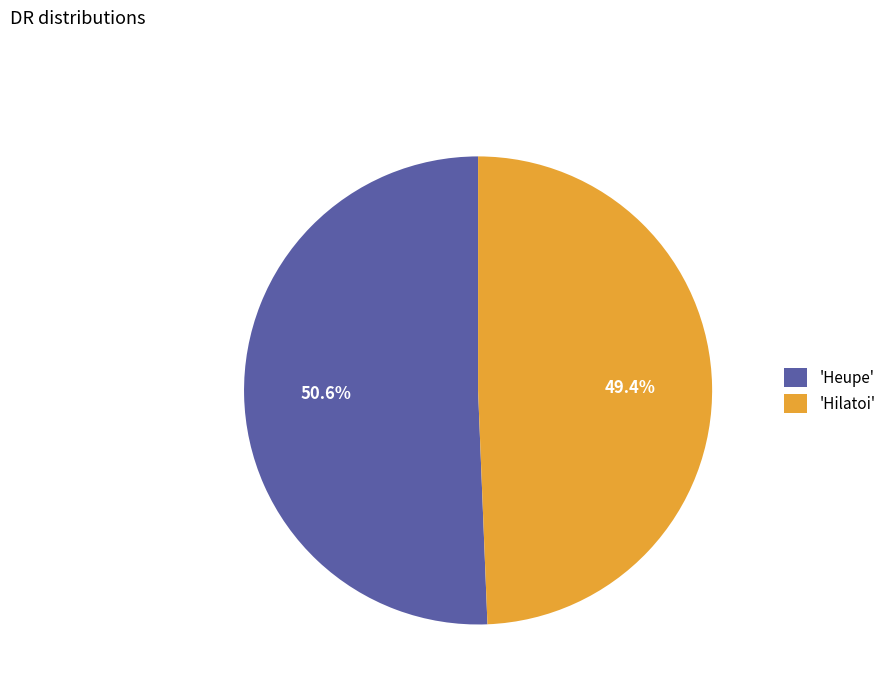

Which category has the biggest portion of the pie?

'Heupe'